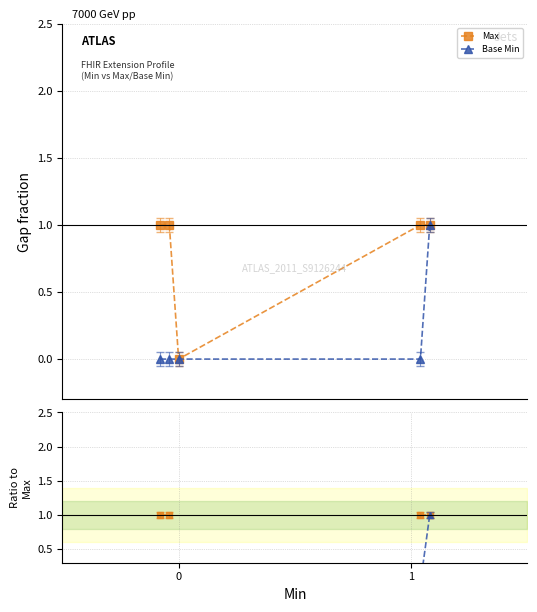

What is the spread (max minus min) of values at 0?

1.0